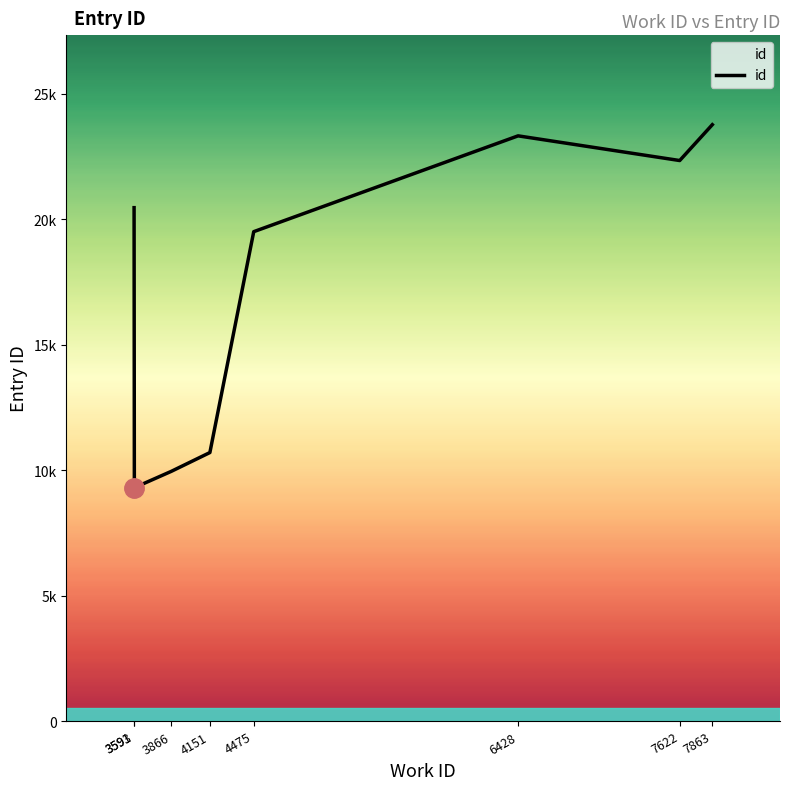

What is the change in value from 4151 to 7622?

+11631